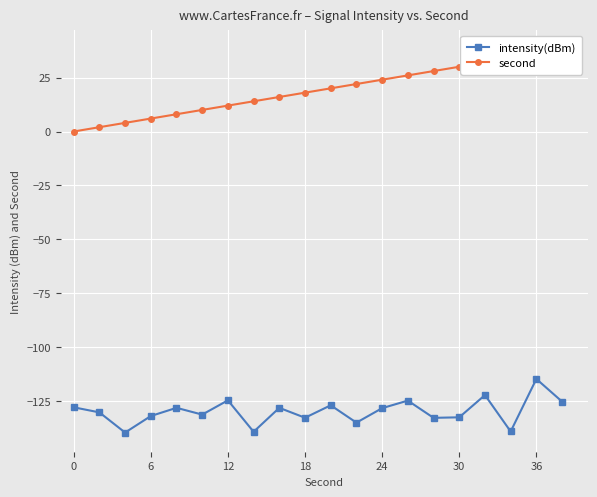

Reading left to right, transcribe all the data shown in this chart.

intensity(dBm): -127.8	-130.1	-139.5	-131.8	-128.0	-131.2	-124.5	-139.1	-128.0	-132.6	-126.8	-134.9	-128.2	-124.7	-132.7	-132.4	-122.1	-139.0	-114.6	-125.1
second: 0.0	2.0	4.0	6.0	8.0	10.0	12.0	14.0	16.0	18.0	20.0	22.0	24.0	26.0	28.0	30.0	32.0	34.0	36.0	38.0